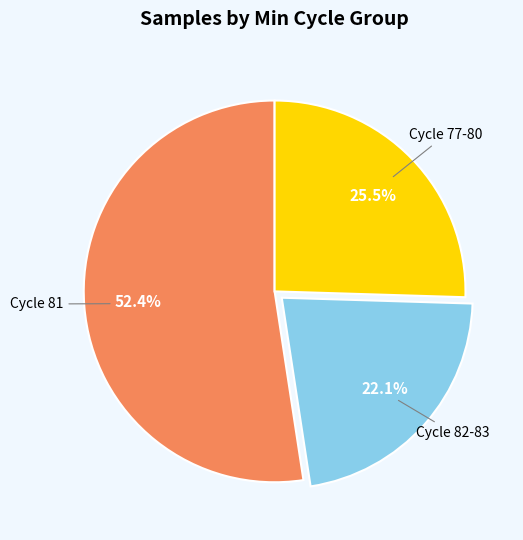

Is there any slice that represents more than half of the pie?

Yes